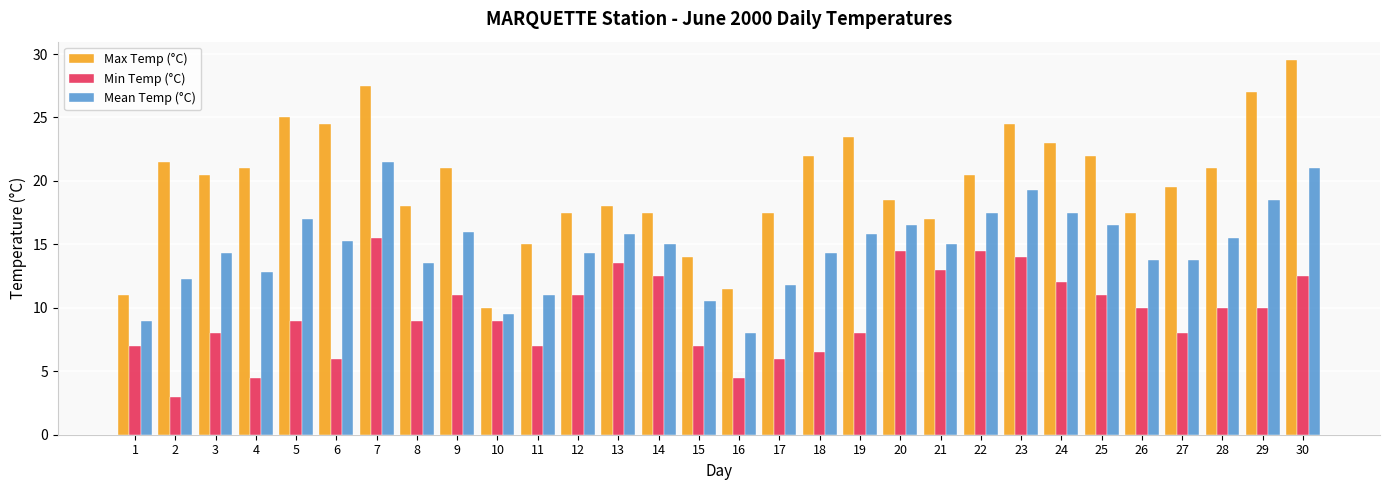

Where does the Mean Temp (°C) series first go above 15?

5